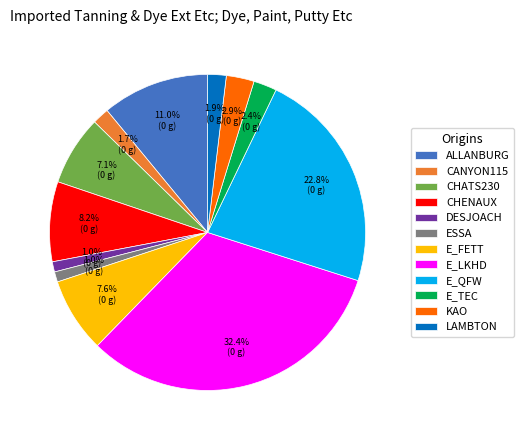

Which category has the biggest portion of the pie?

E_LKHD